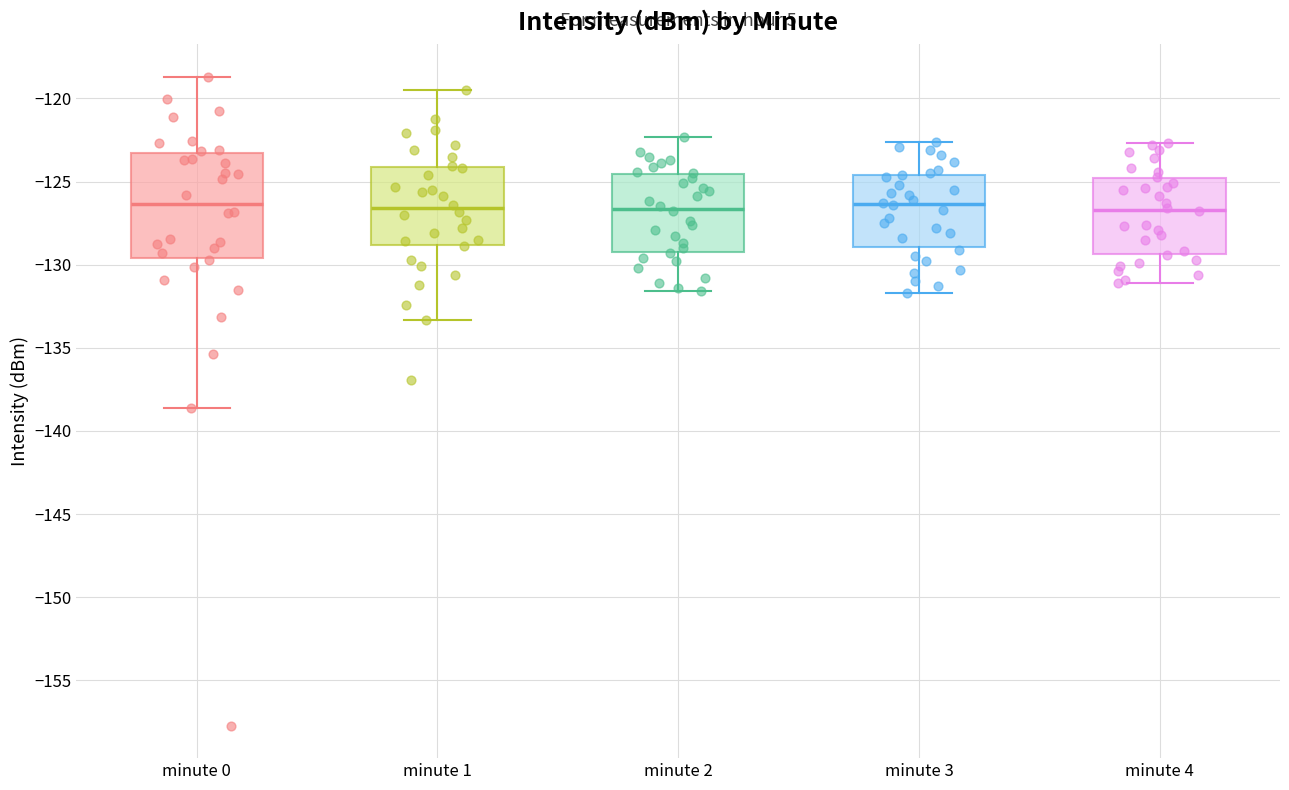

Reading left to right, transcribe this box plot: for each box, give where its median line is, the range the box spans, and where its two whiskers end, as read against the y-axis. The values are not printed on the chart, so give them approximately, as read against the axis.

minute 0: median -126.5, box -129.5 to -123.5, whiskers -138.5 to -118.5
minute 1: median -126.5, box -129.0 to -124.0, whiskers -133.5 to -119.5
minute 2: median -126.5, box -129.0 to -124.5, whiskers -131.5 to -122.5
minute 3: median -126.5, box -129.0 to -124.5, whiskers -131.5 to -122.5
minute 4: median -126.5, box -129.5 to -125.0, whiskers -131.0 to -122.5